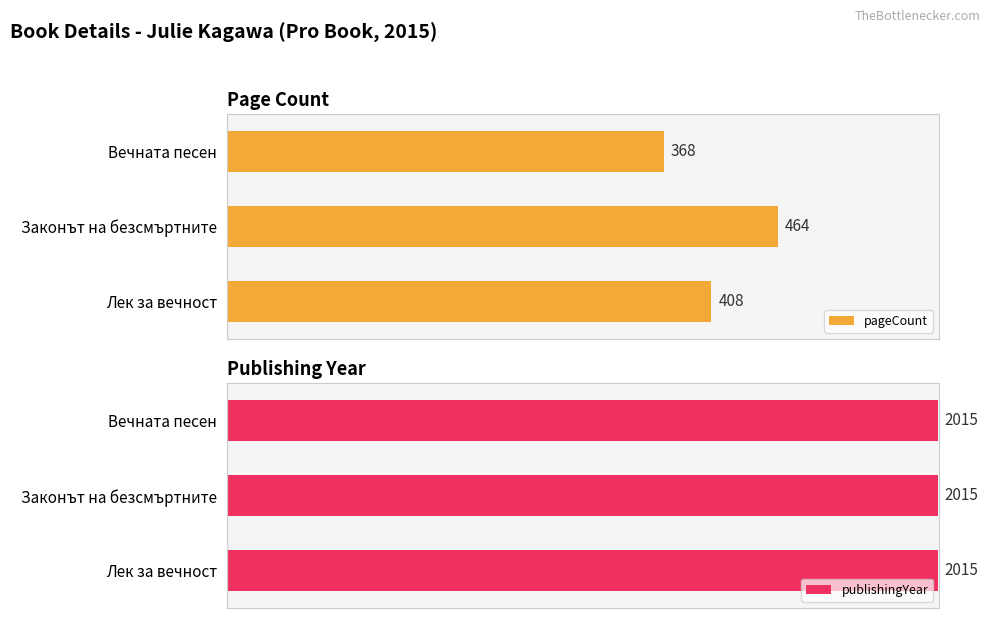

At which label does pageCount reach its minimum?

Вечната песен